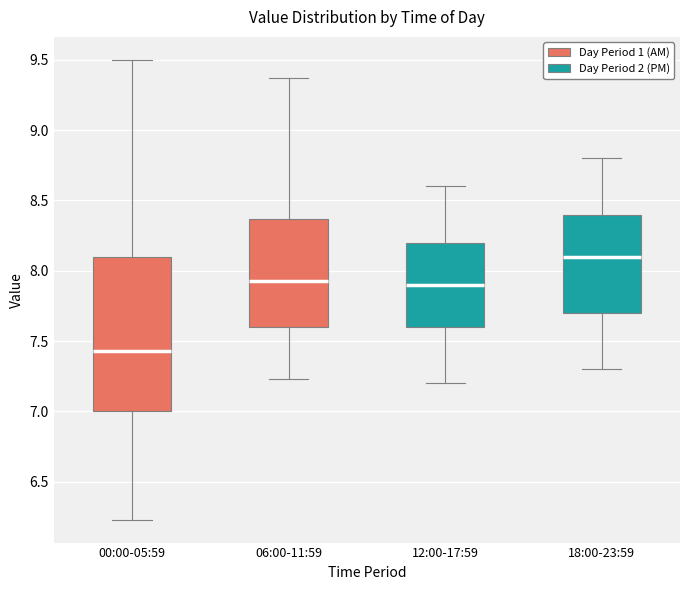

Which box's median line is the lowest?

00:00-05:59